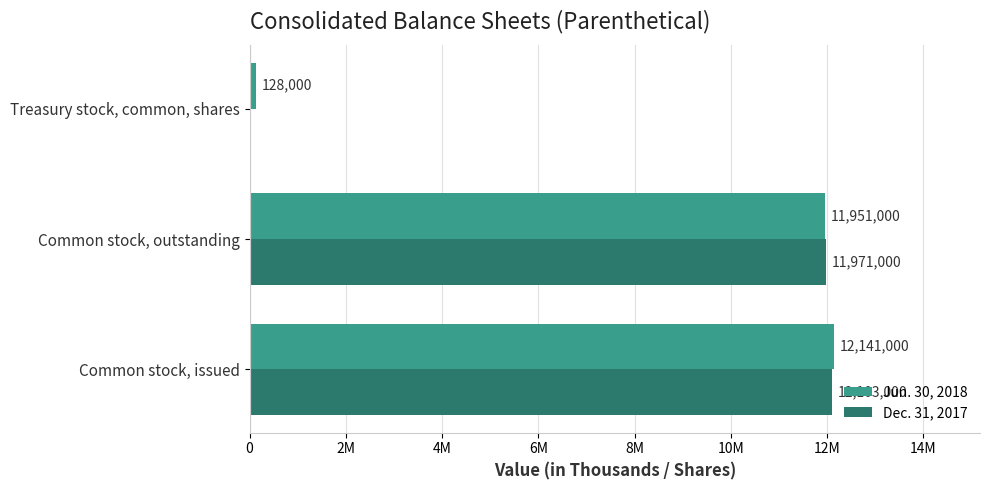

Rank the series by their maximum value, from highest to lowest.

Jun. 30, 2018, Dec. 31, 2017